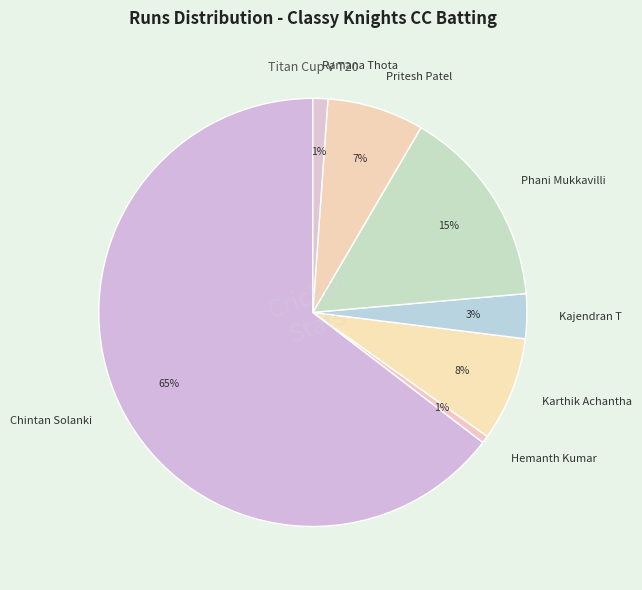

Which category accounts for the majority?

Chintan Solanki